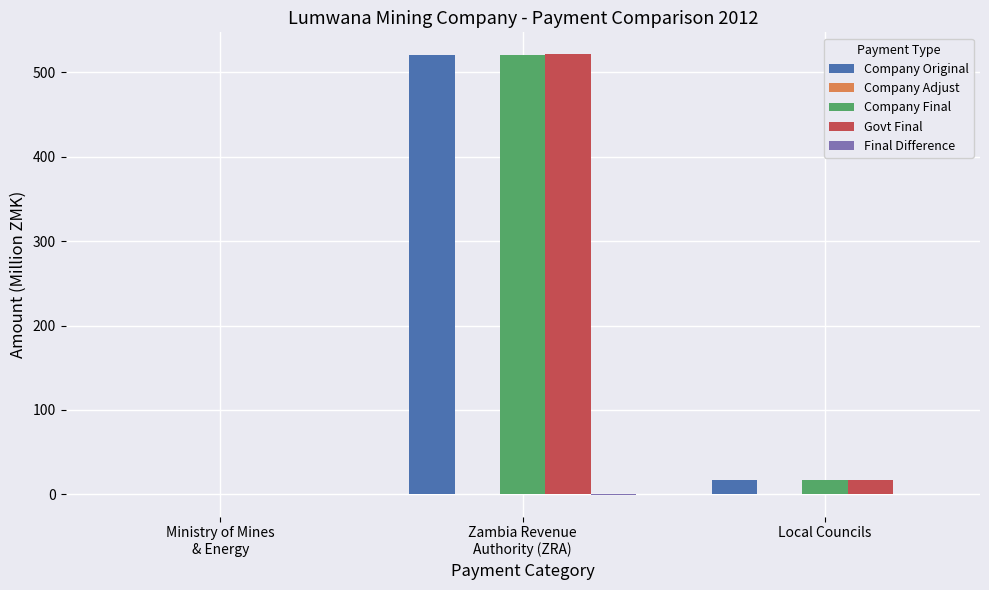

What is the maximum value shown in the chart?

521.2